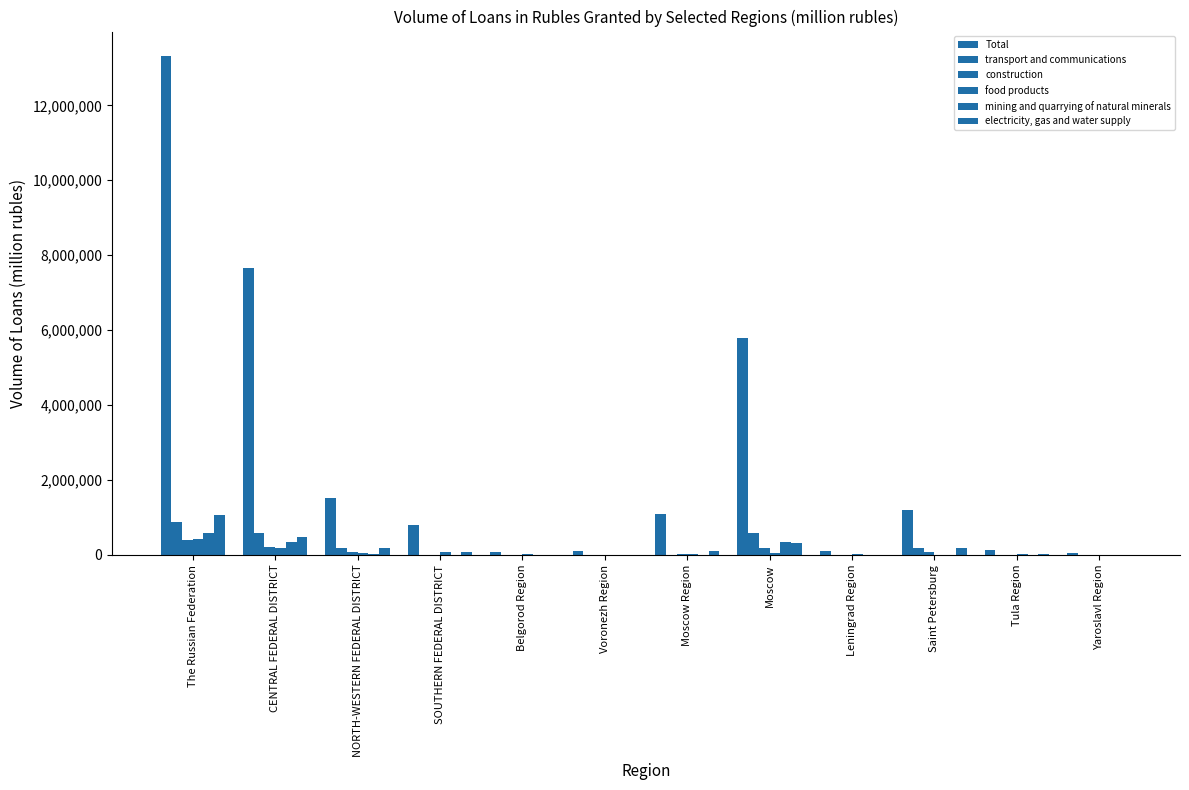

What value does the Total series have at Moscow Region, to the nearest 10?

1091660